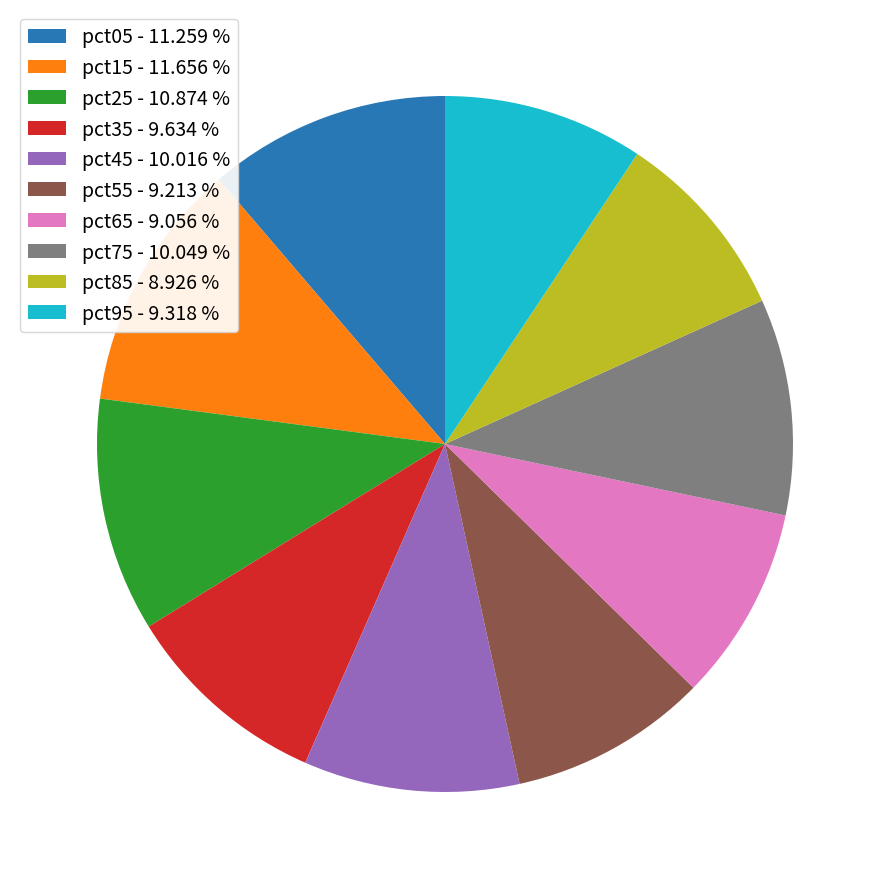

How many slices are in this pie chart?

10